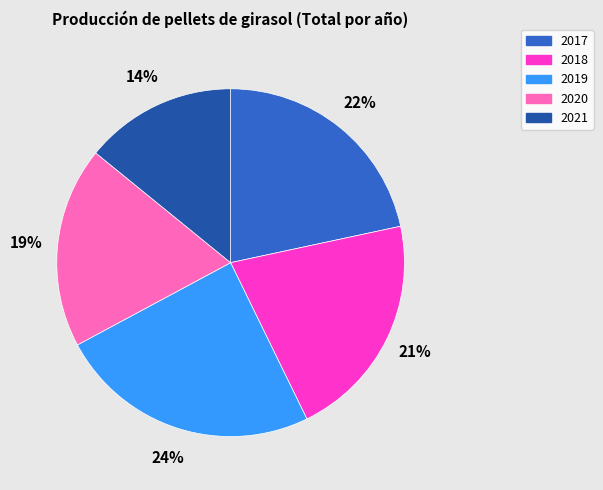

What is the smallest slice in the pie chart?

2021